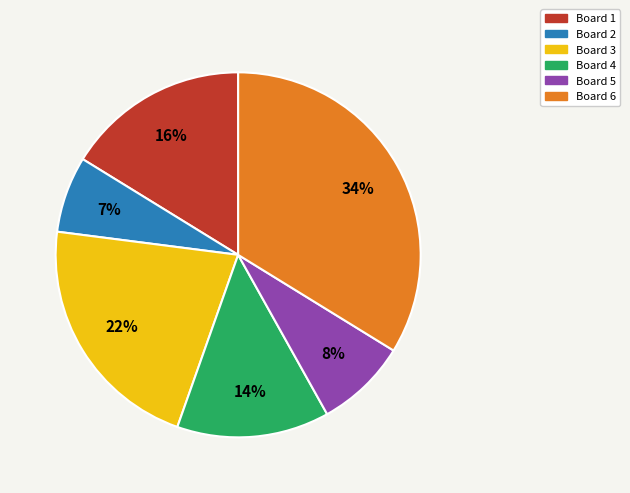

Combined, do Board 1 and Board 3 account for over 50%?

No